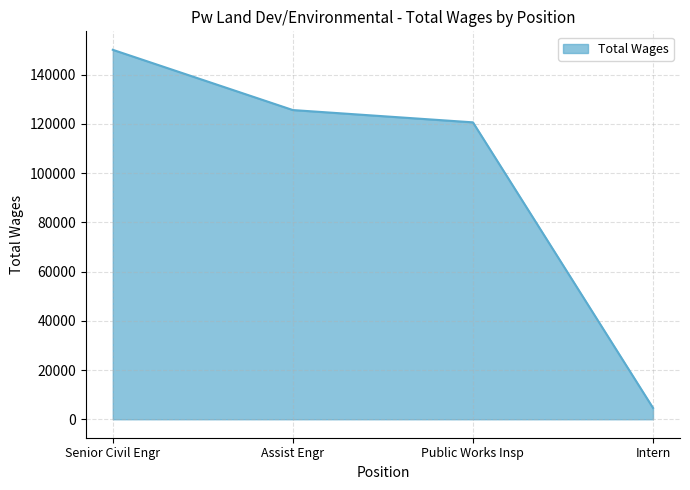

What is the greatest value displayed?

150064